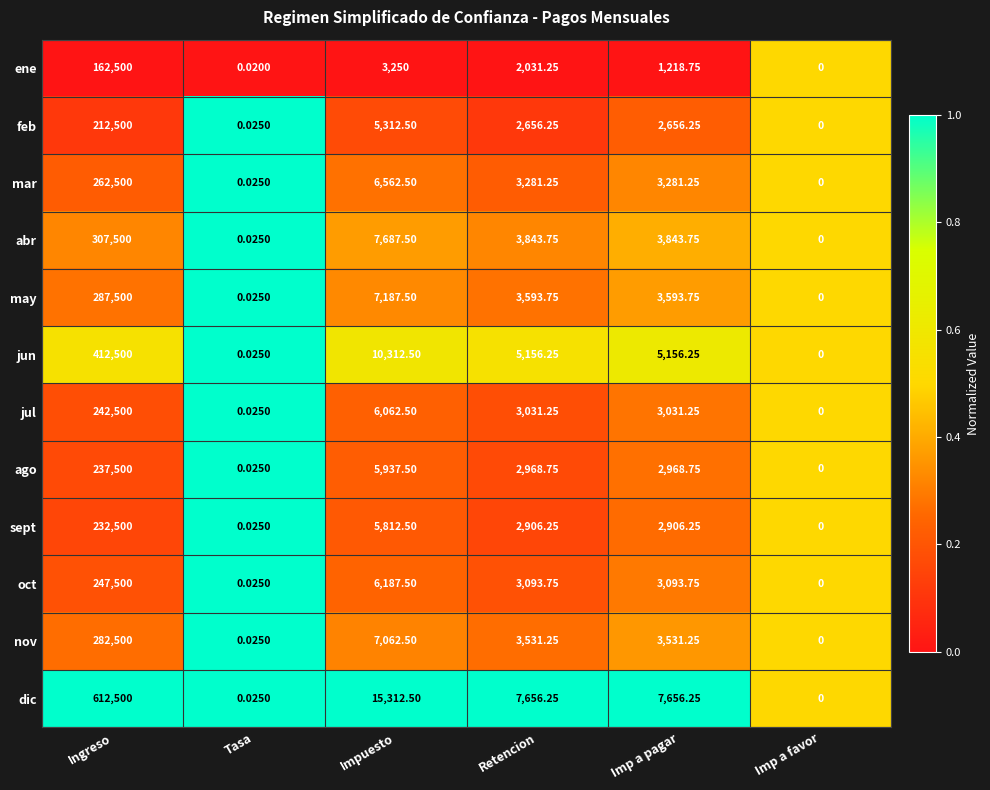

Which series changed the most between Ingreso and Impuesto?

dic